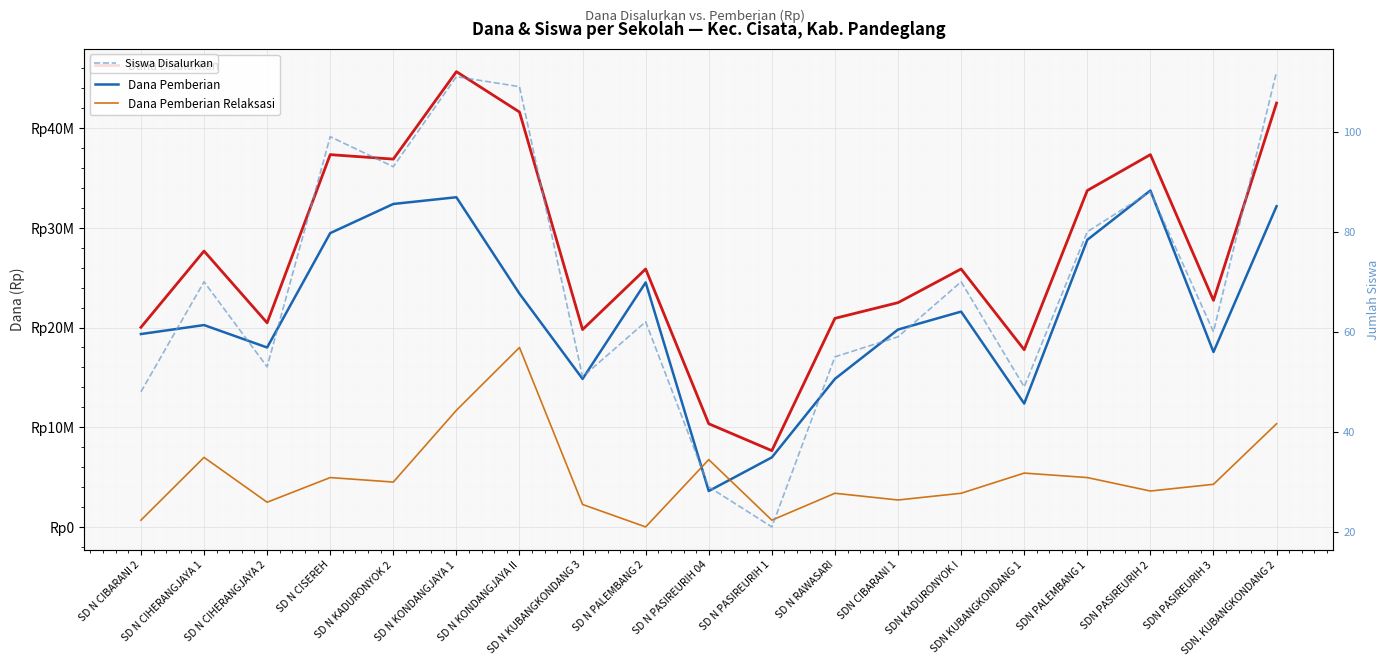

What is the label of the 6th point from the right?

SDN KADURONYOK I